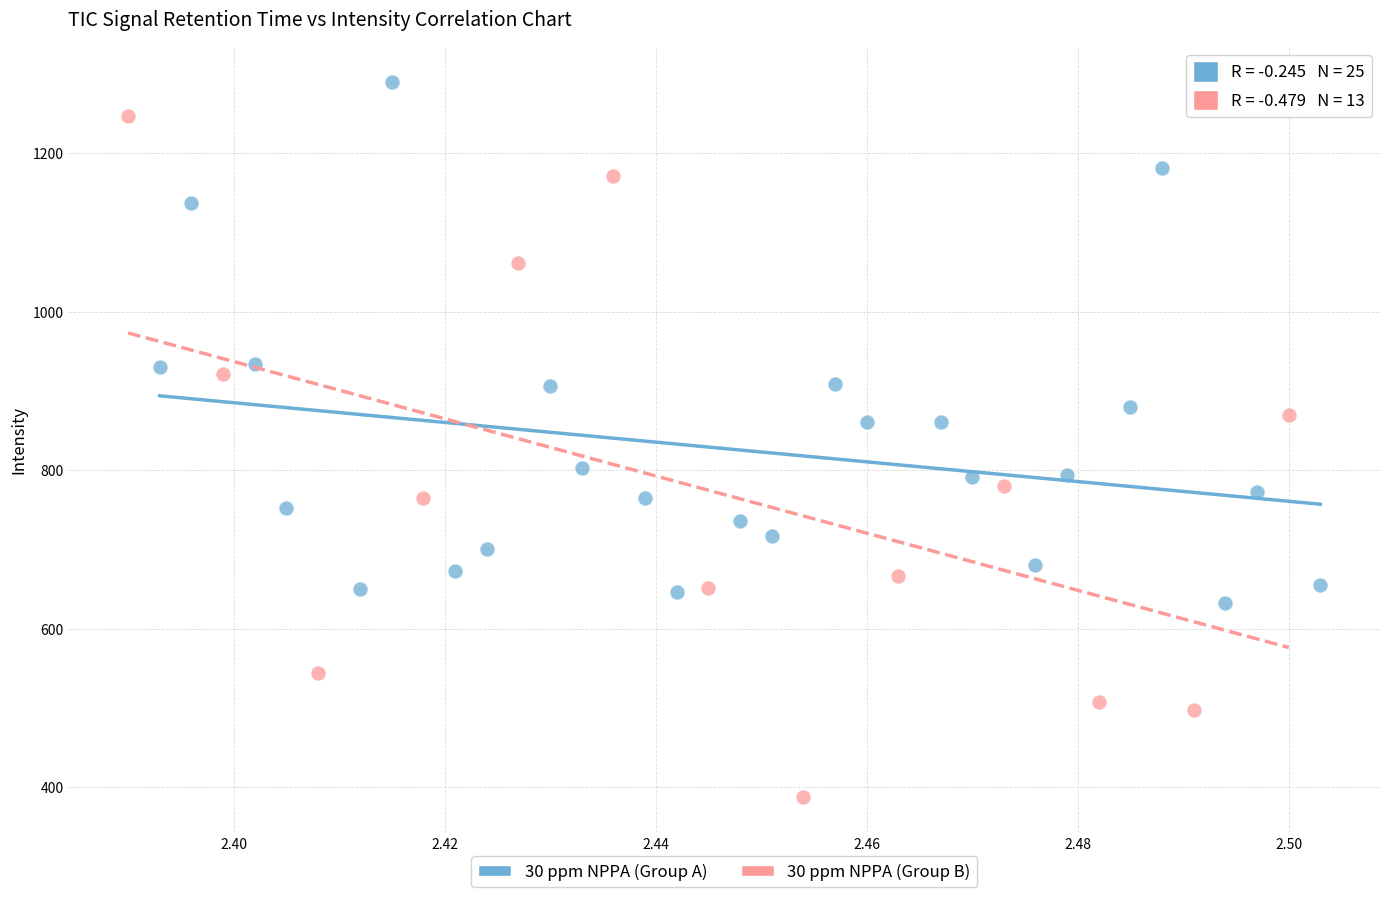

Which series contains the highest Y value?

30 ppm NPPA (Group A)